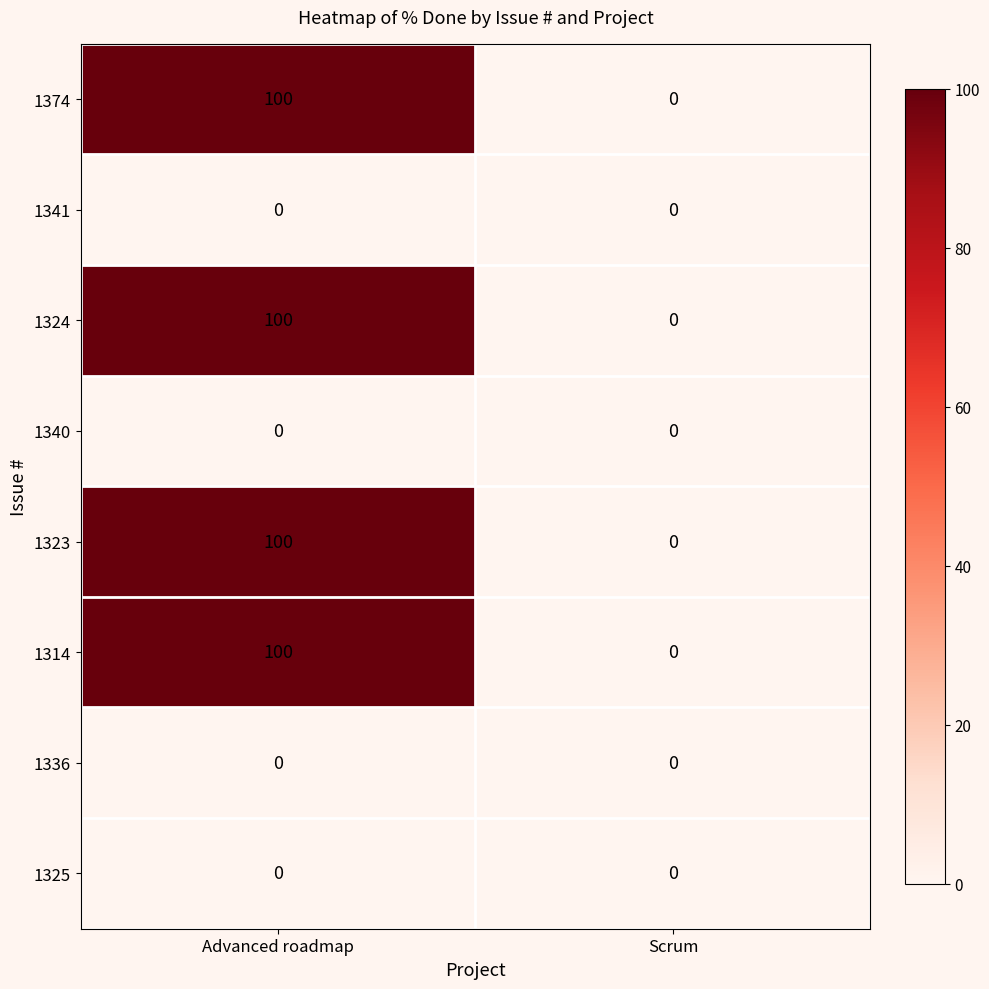

Reading left to right, transcribe all the data shown in this chart.

1374: 100	0
1341: 0	0
1324: 100	0
1340: 0	0
1323: 100	0
1314: 100	0
1336: 0	0
1325: 0	0